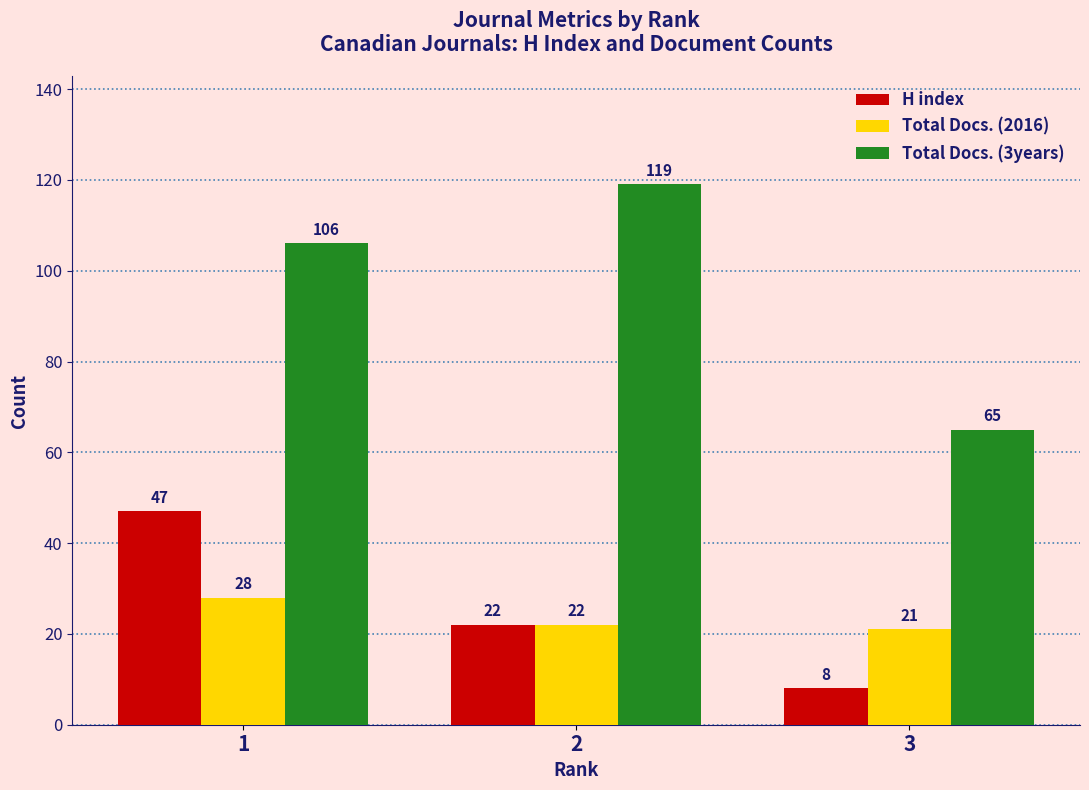

Count the Total Docs. (3years) values in the range 65 to 119.

3